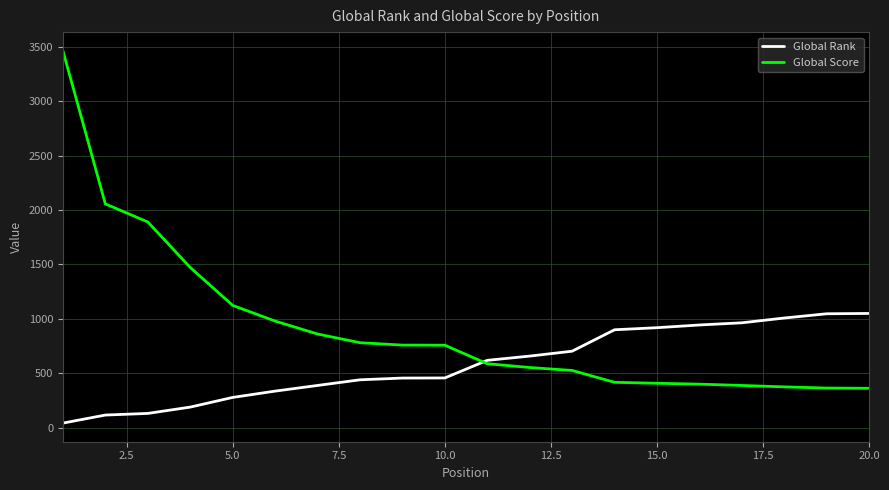

Which series ends up on top after the final intersection of Global Score and Global Rank?

Global Rank